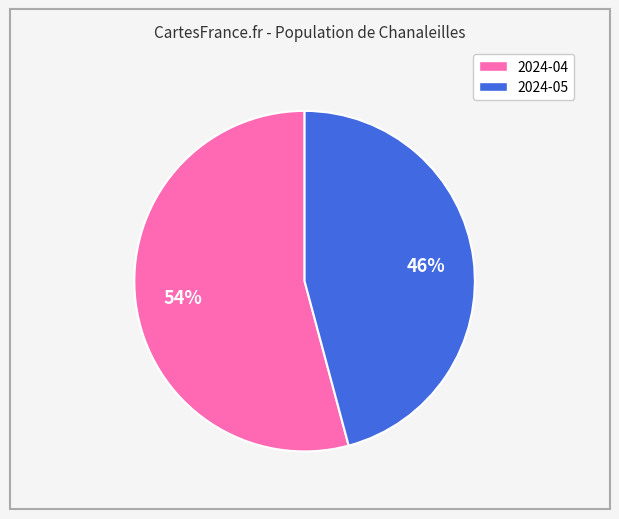

Rank the categories by value from lowest to highest.

2024-05, 2024-04